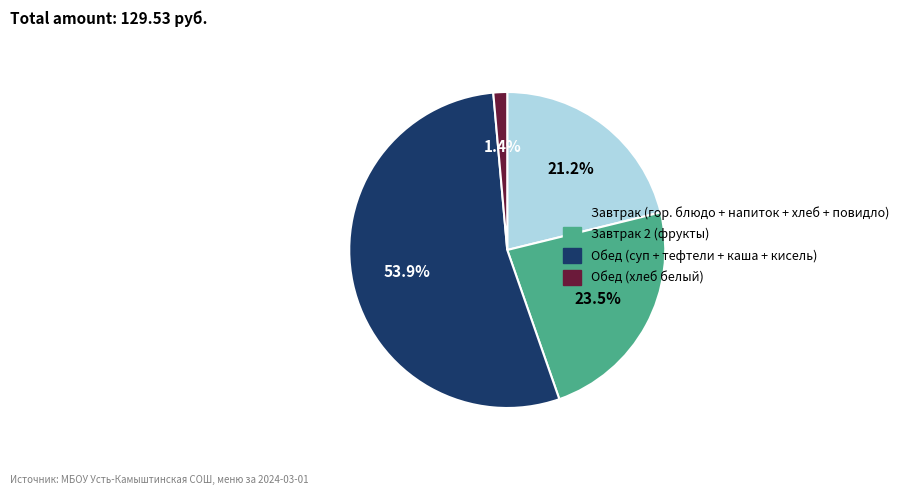

Count the number of slices in the pie.

4